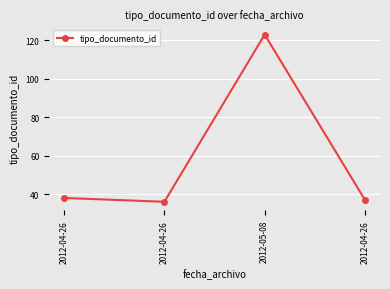

What is the change in value from 2012-05-08 to 2012-04-26?

-86